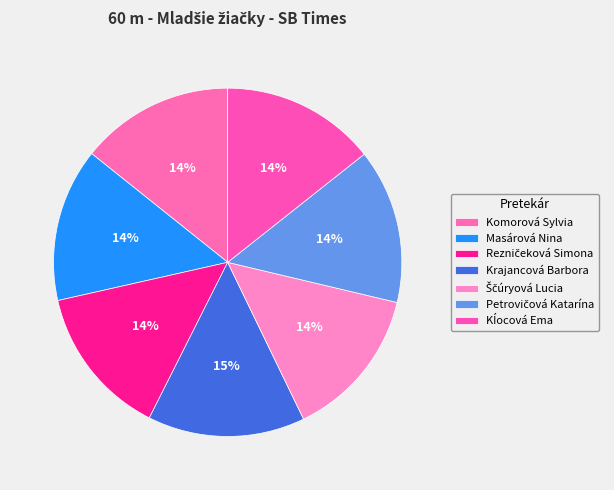

How many slices are in this pie chart?

7